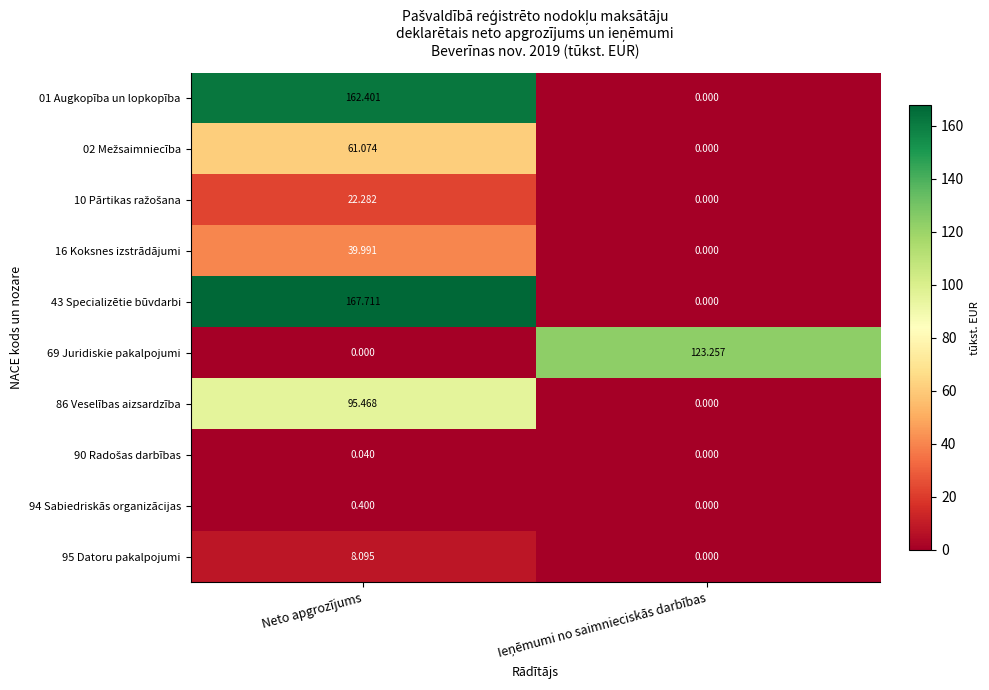

At which label does 43 Specializētie būvdarbi first exceed 167?

Neto apgrozījums